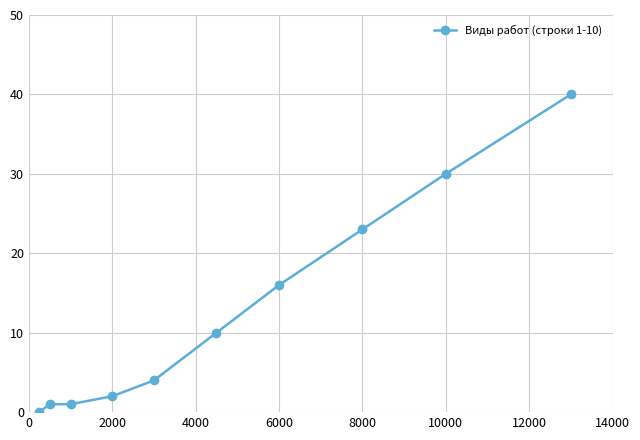

True or false: there are more than 1 points higher than both neighbors.

False